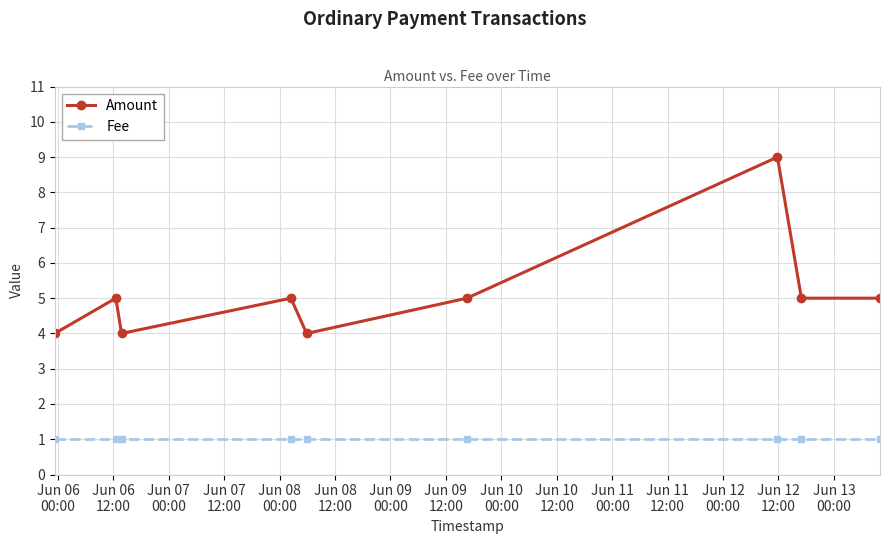

Which series has the widest spread of values?

Amount